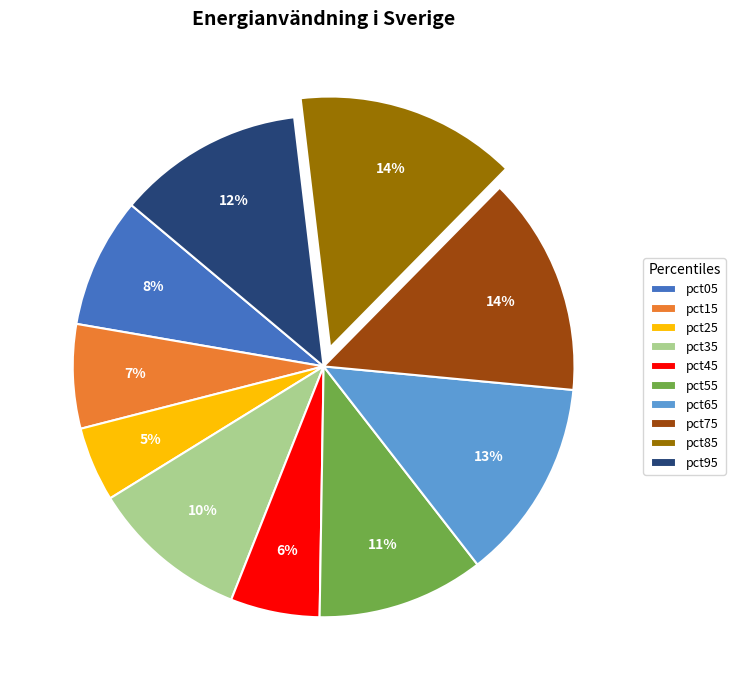

The pct15 slice represents 2% of the pie. True or false?

False